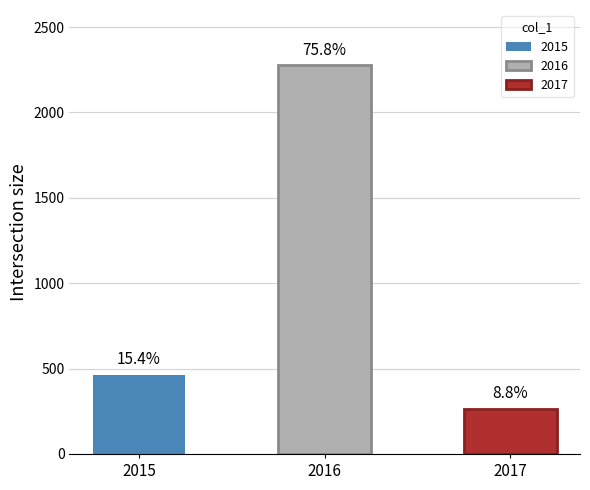

What is the value of the 1st bar from the left?

463